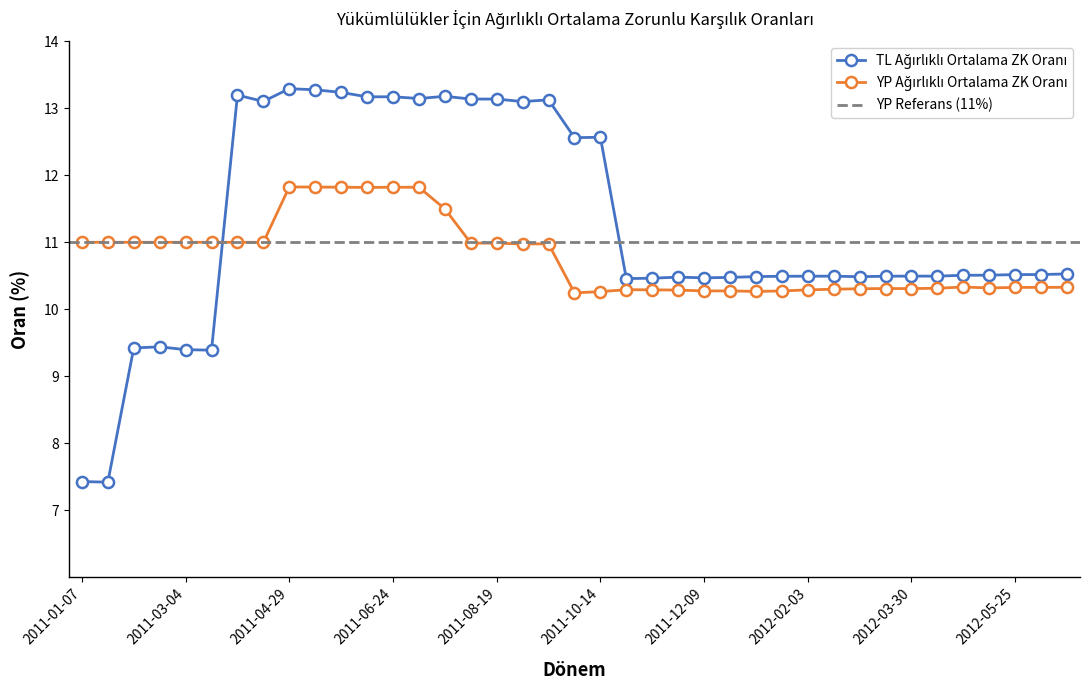

Where does the TL Ağırlıklı Ortalama ZK Oranı series first go above 10?

2011-04-01